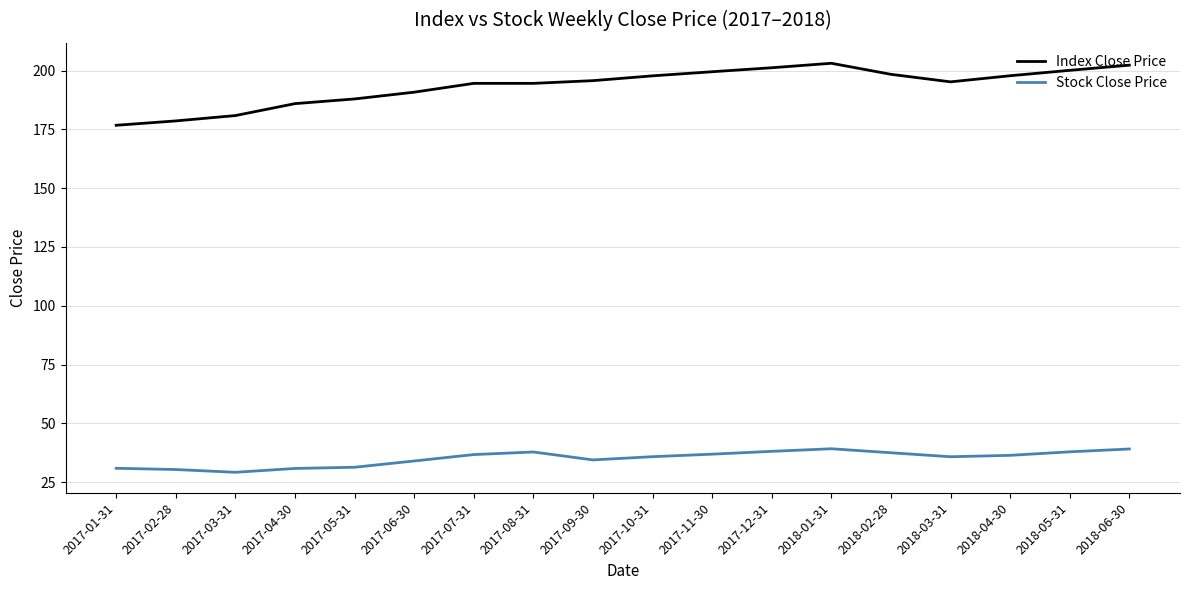

What is the average value of the Index Close Price series?

193.4